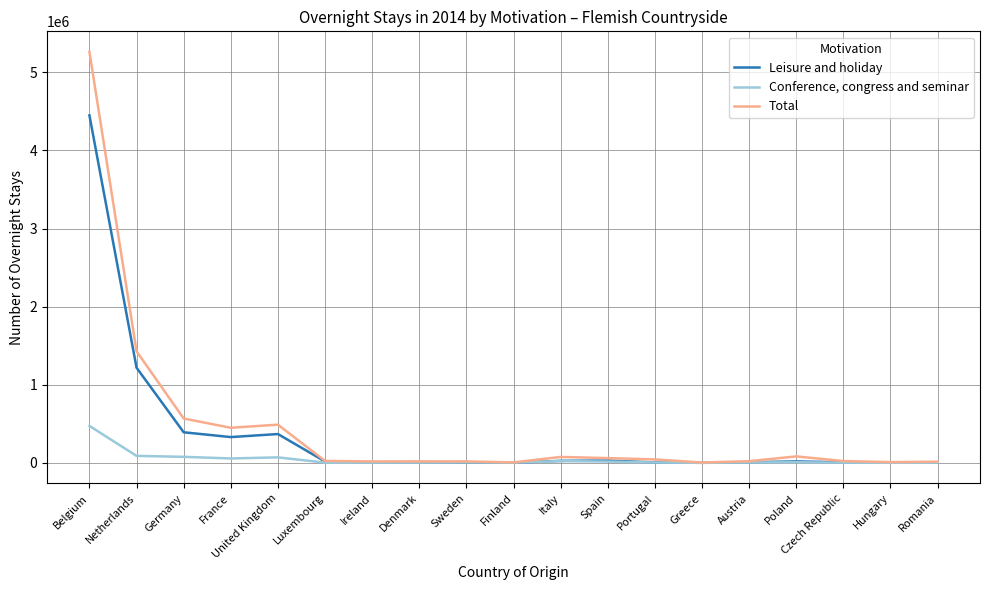

At which label is Total closest to 2633545?

Netherlands